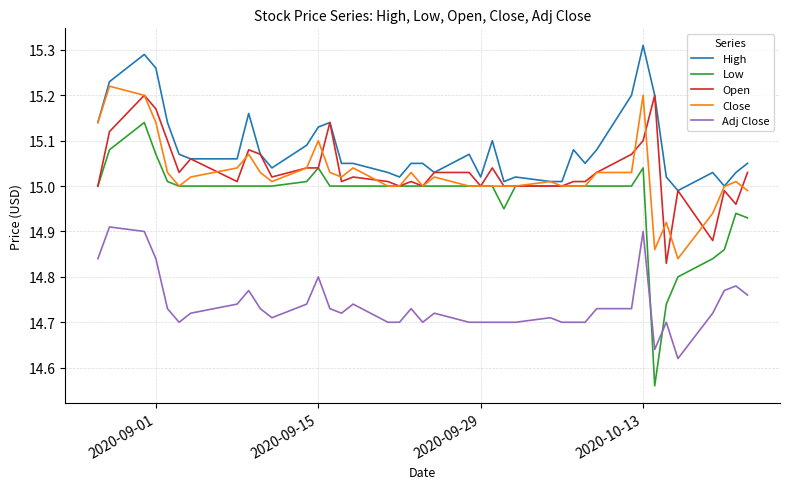

How many Adj Close values are between 14 and 15?

40